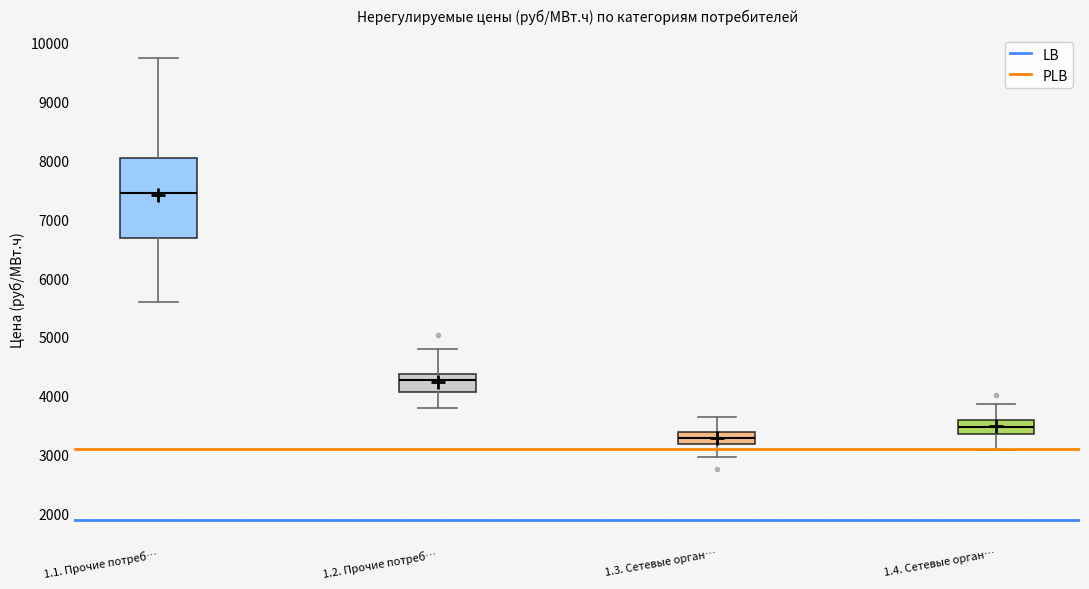

Reading left to right, read every box against the y-axis: the position of its median line, the range the box covers, and the ends of its whiskers. The values are not printed on the chart, so give them approximately, as read against the axis.

1.1. Прочие потреб…: median 7400, box 6700 to 8000, whiskers 5600 to 9700
1.2. Прочие потреб…: median 4300, box 4100 to 4400, whiskers 3800 to 4800
1.3. Сетевые орган…: median 3300, box 3200 to 3400, whiskers 3000 to 3600
1.4. Сетевые орган…: median 3500, box 3400 to 3600, whiskers 3100 to 3900